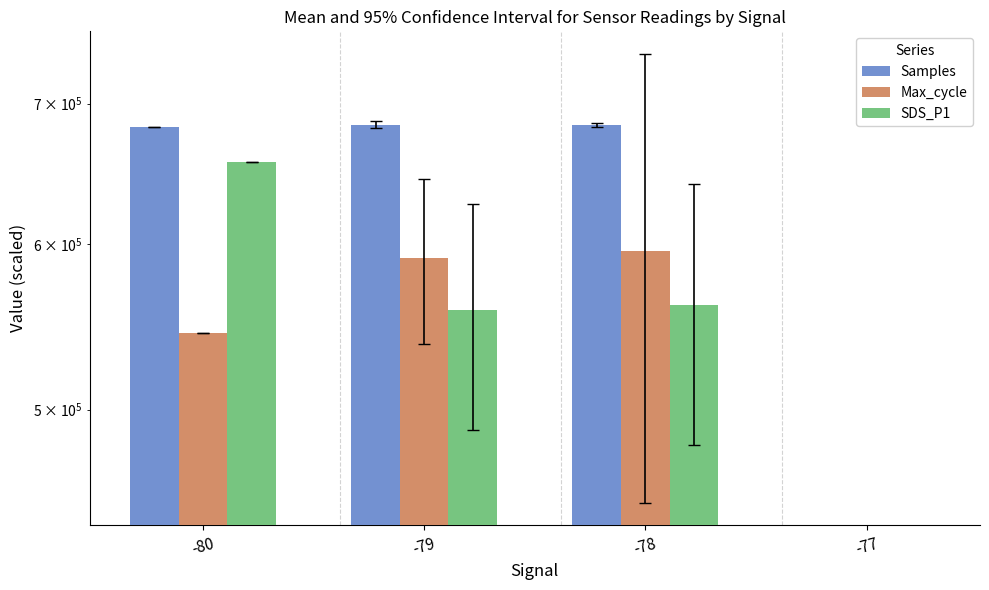

Reading right to left, extract all data points from this chart.

Samples: -77=0.0	-78=683898.5	-79=683928.1	-80=682222.0
Max_cycle: -77=0.0	-78=595318.2	-79=591000.0	-80=544000.0
SDS_P1: -77=0.0	-78=560763.6	-79=557812.5	-80=656600.0